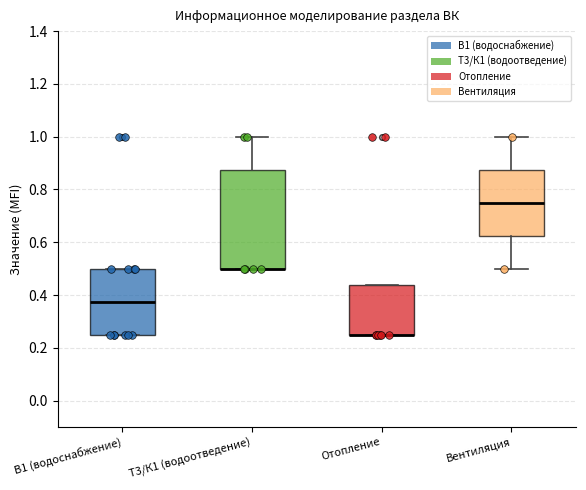

Reading left to right, read every box against the y-axis: the position of its median line, the range the box covers, and the ends of its whiskers. The values are not printed on the chart, so give them approximately, as read against the axis.

В1 (водоснабжение): median 0.38, box 0.26 to 0.50, whiskers 0.26 to 0.50
Т3/К1 (водоотведение): median 0.50 (drawn on the box's lower edge), box 0.50 to 0.88, whiskers 0.50 to 1.00
Отопление: median 0.26 (drawn on the box's lower edge), box 0.26 to 0.44, whiskers 0.26 to 0.44
Вентиляция: median 0.76, box 0.62 to 0.88, whiskers 0.50 to 1.00